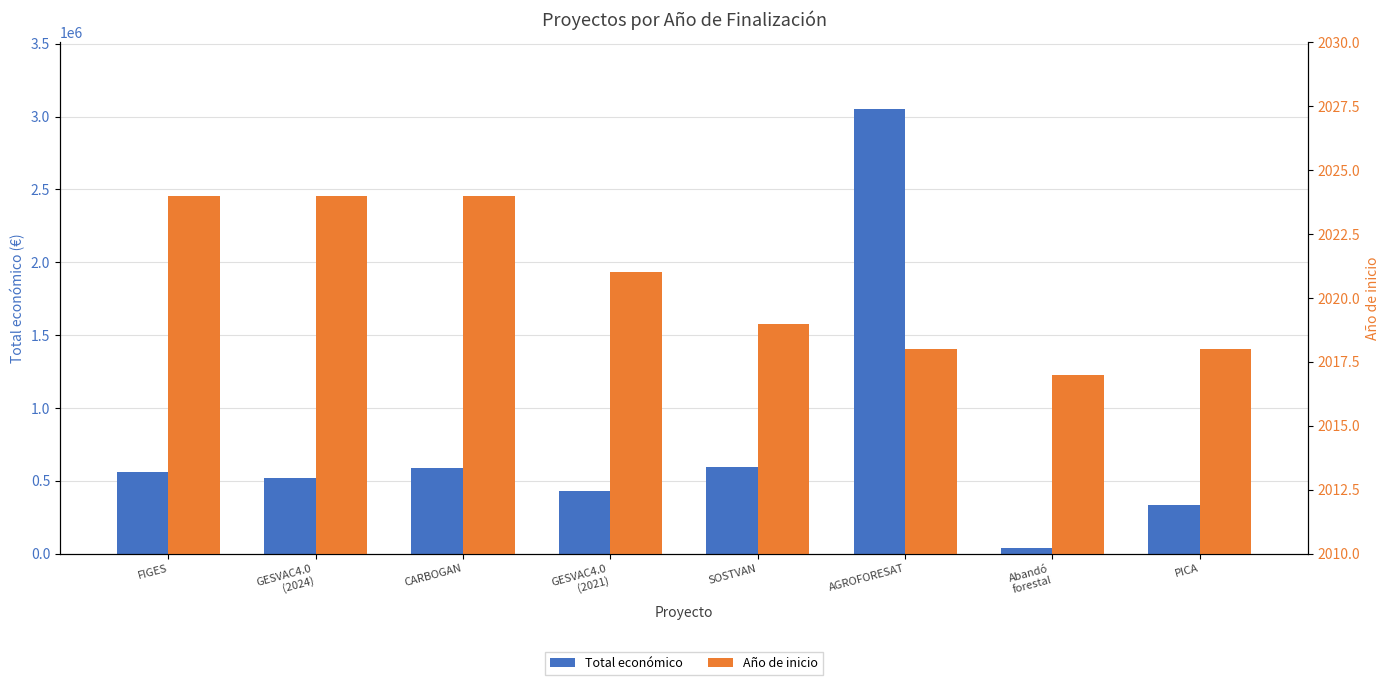

The Año de inicio series shows 1157 at SOSTVAN. True or false?

False